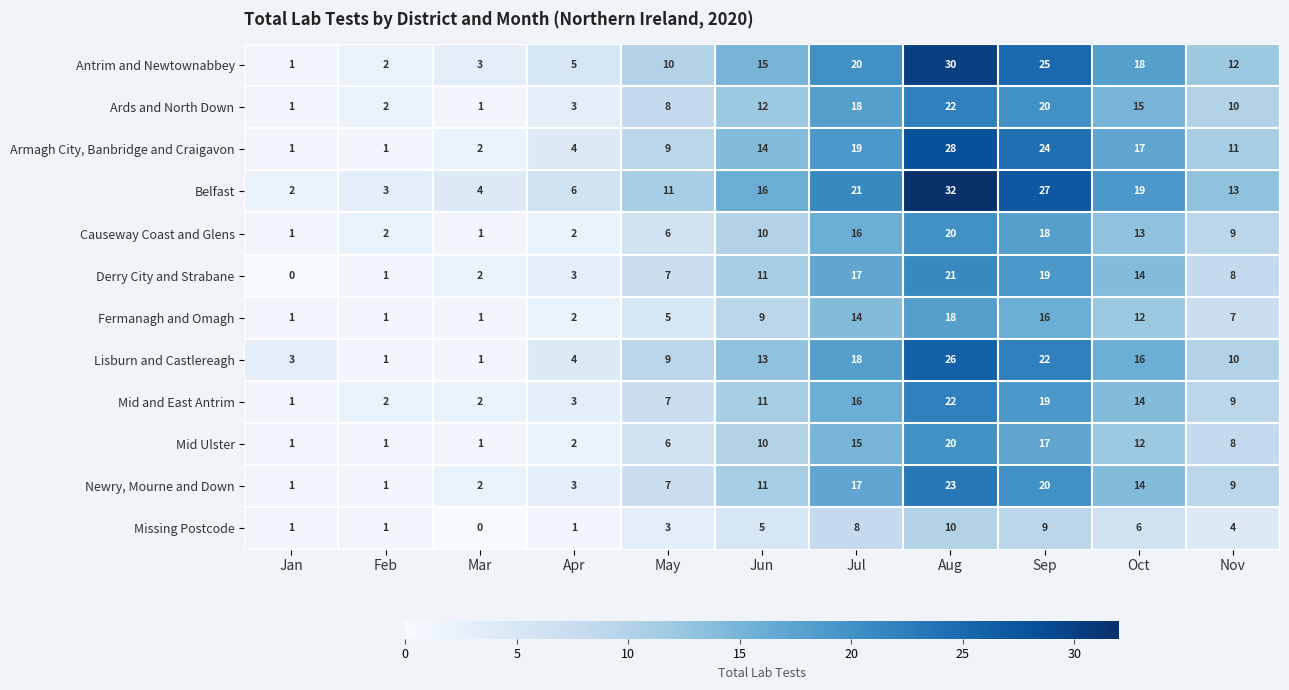

Which series changed the most between May and Nov?

Causeway Coast and Glens